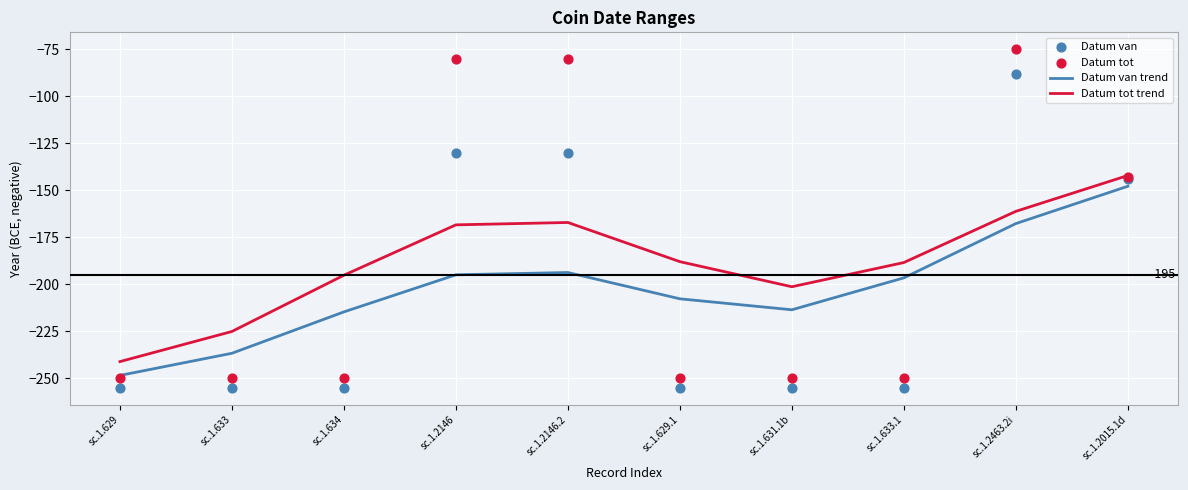

What are all the series names shown in the legend?

Datum van trend, Datum tot trend, Datum van, Datum tot